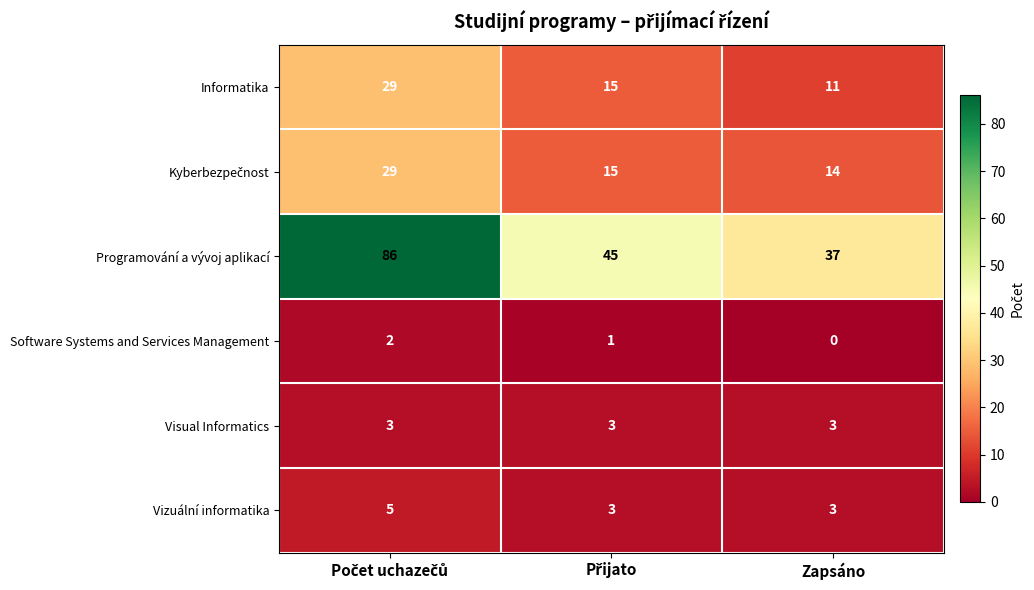

The Software Systems and Services Management series shows 0 at Zapsáno. True or false?

True